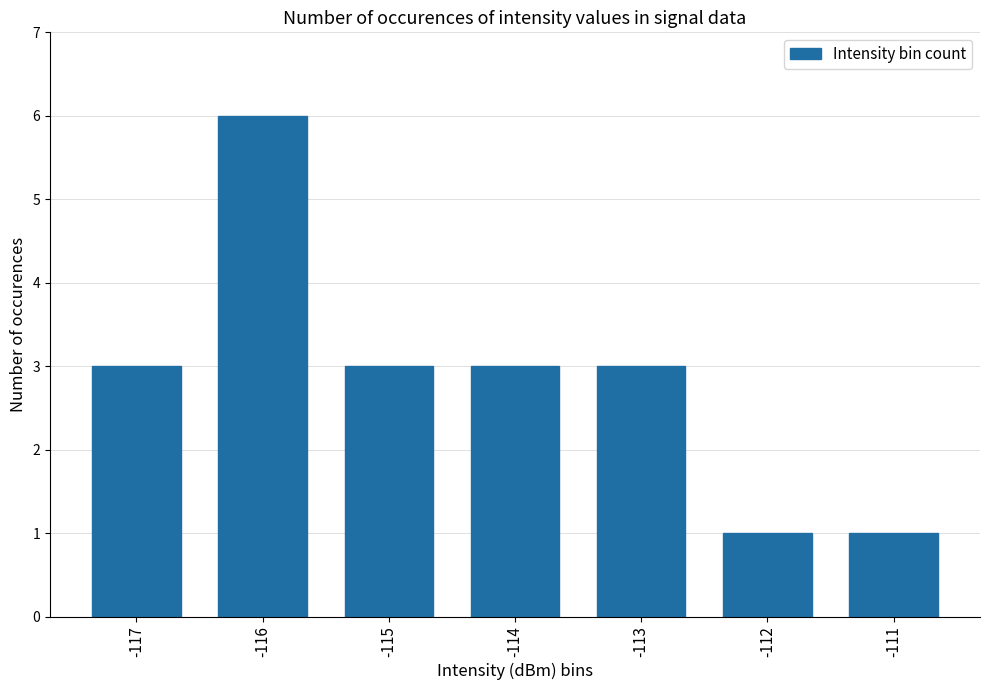

How many bars are there in total?

7